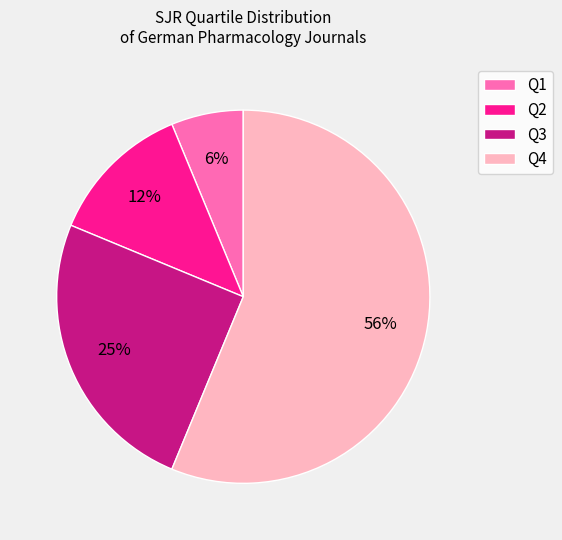

Which category accounts for the majority?

Q4